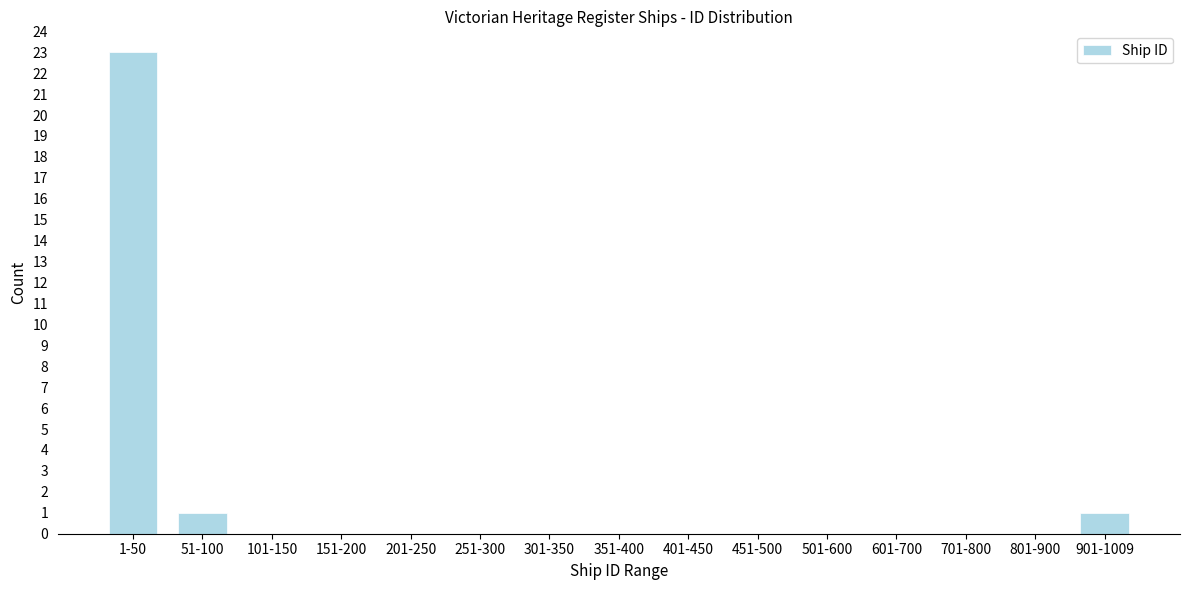

Reading left to right, extract all data points from this chart.

1-50=23	51-100=1	101-150=0	151-200=0	201-250=0	251-300=0	301-350=0	351-400=0	401-450=0	451-500=0	501-600=0	601-700=0	701-800=0	801-900=0	901-1009=1